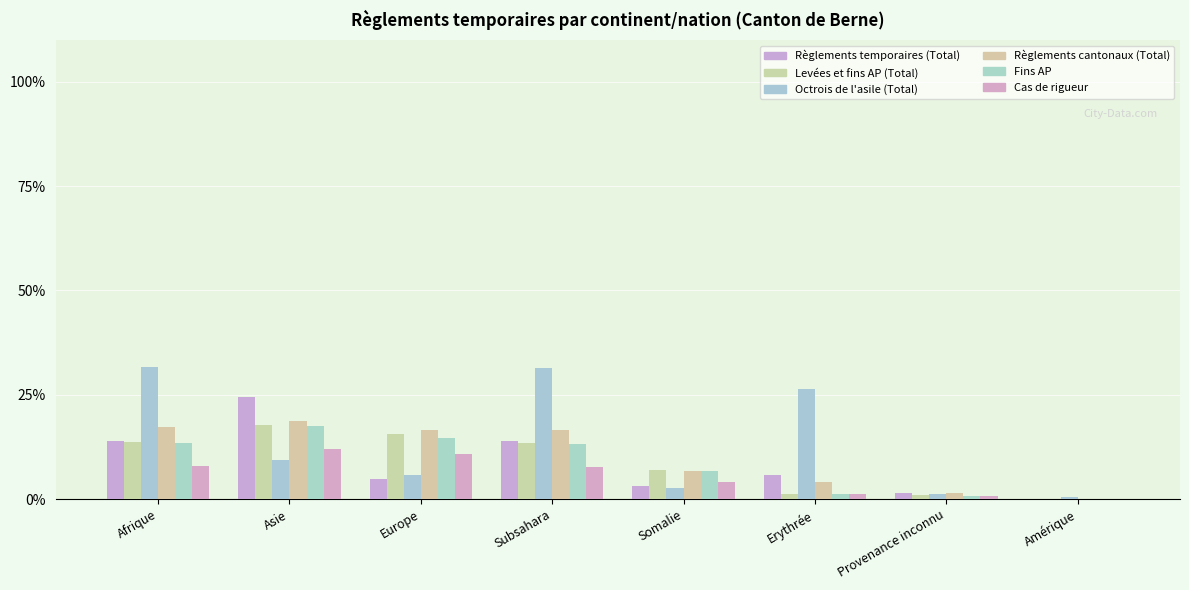

Count the number of categories in the chart.

8